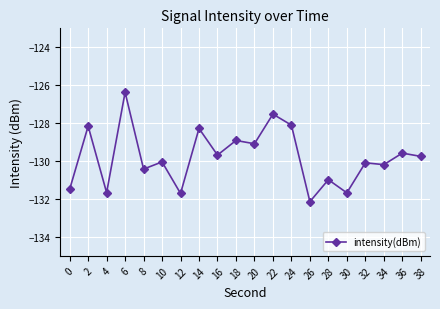

Read the value at 24.

-128.1